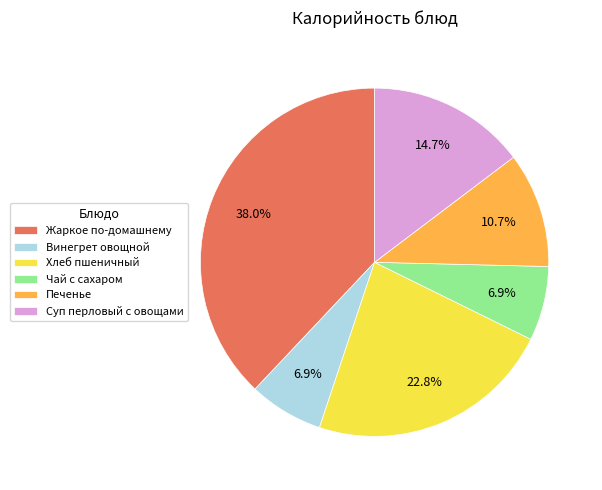

What is the largest slice in the pie chart?

Жаркое по-домашнему